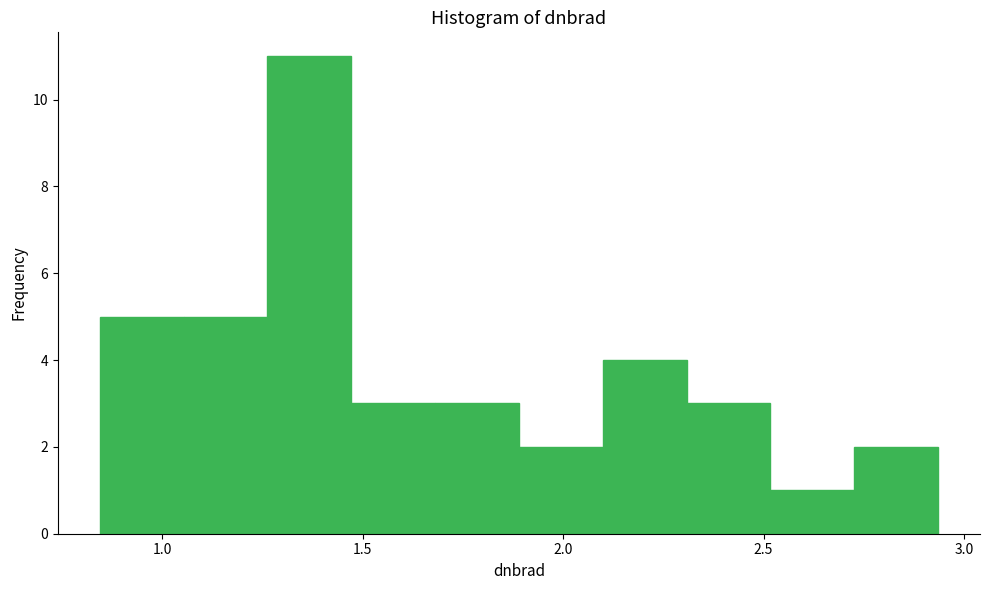

Reading left to right, list every bar in this chart as the range it spans on the x-axis followed by its height. Neither the bar edges nor the heights are printed on the chart, so give them approximately, as read against the axes.

0.85 to 1.05: 5
1.05 to 1.25: 5
1.25 to 1.45: 11
1.45 to 1.70: 3
1.70 to 1.90: 3
1.90 to 2.10: 2
2.10 to 2.30: 4
2.30 to 2.50: 3
2.50 to 2.75: 1
2.75 to 2.95: 2